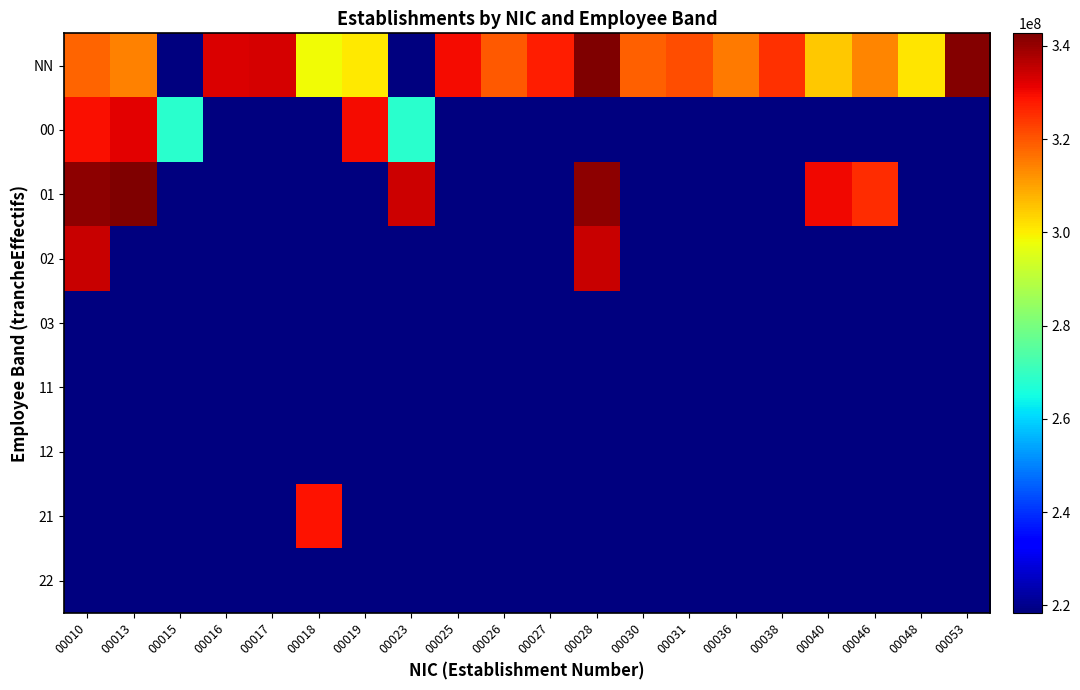

What is the difference between the highest and lowest values at 00015?

50000139